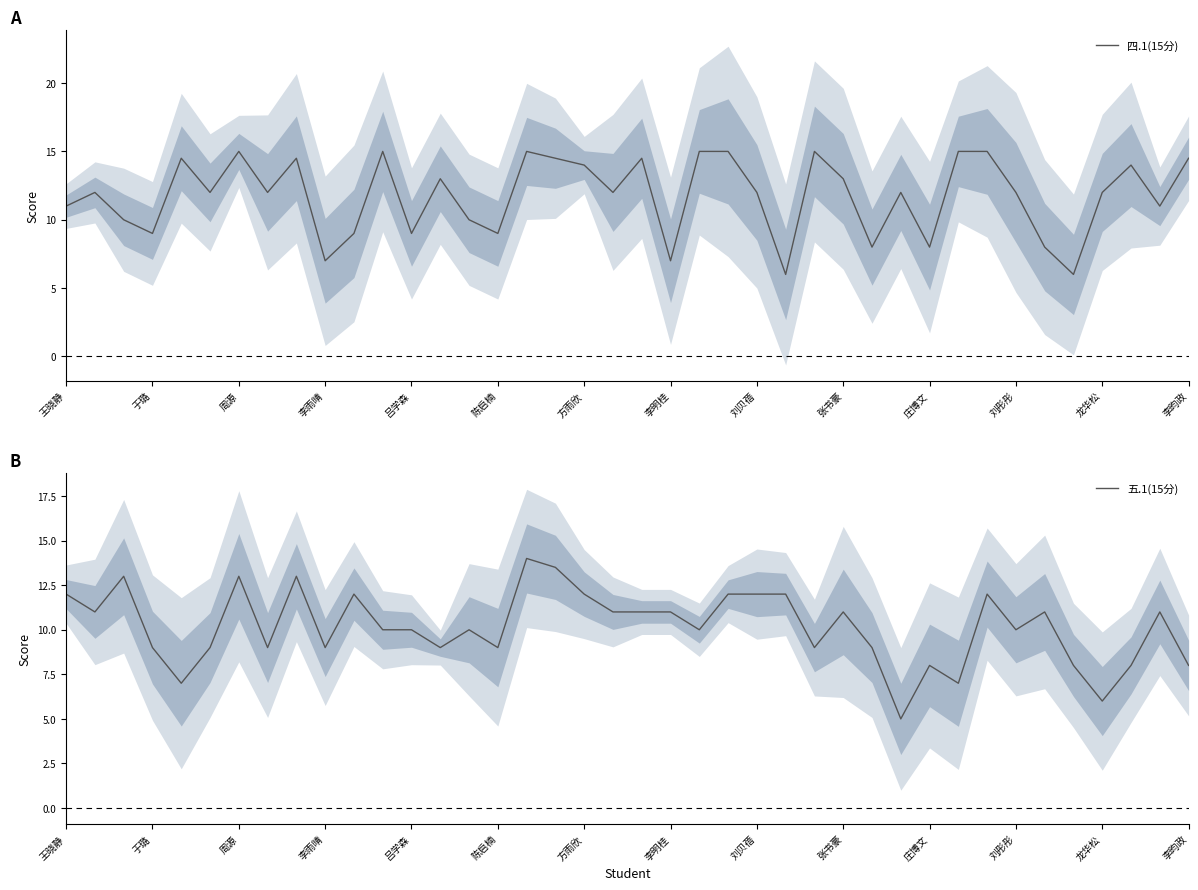

True or false: 四.1(15分) has a value of 15.0 at 周源.

True